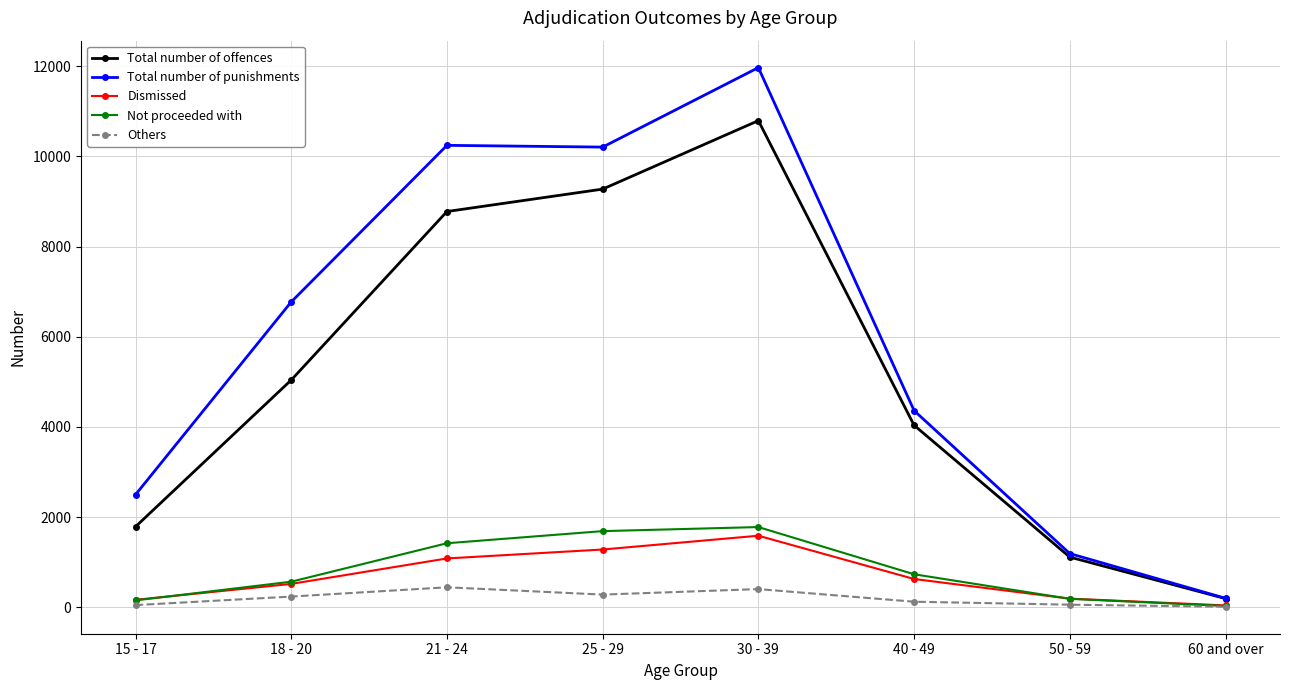

What is the difference between the maximum and second lowest values in the Total number of punishments series?

10780